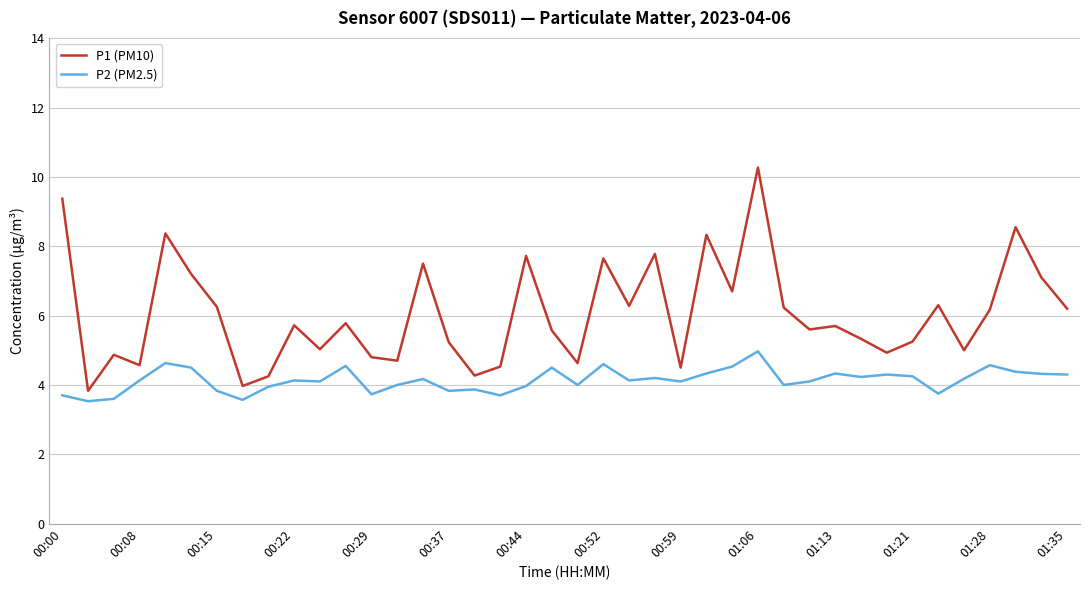

What is the sum of all P1 (PM10) values?

242.0